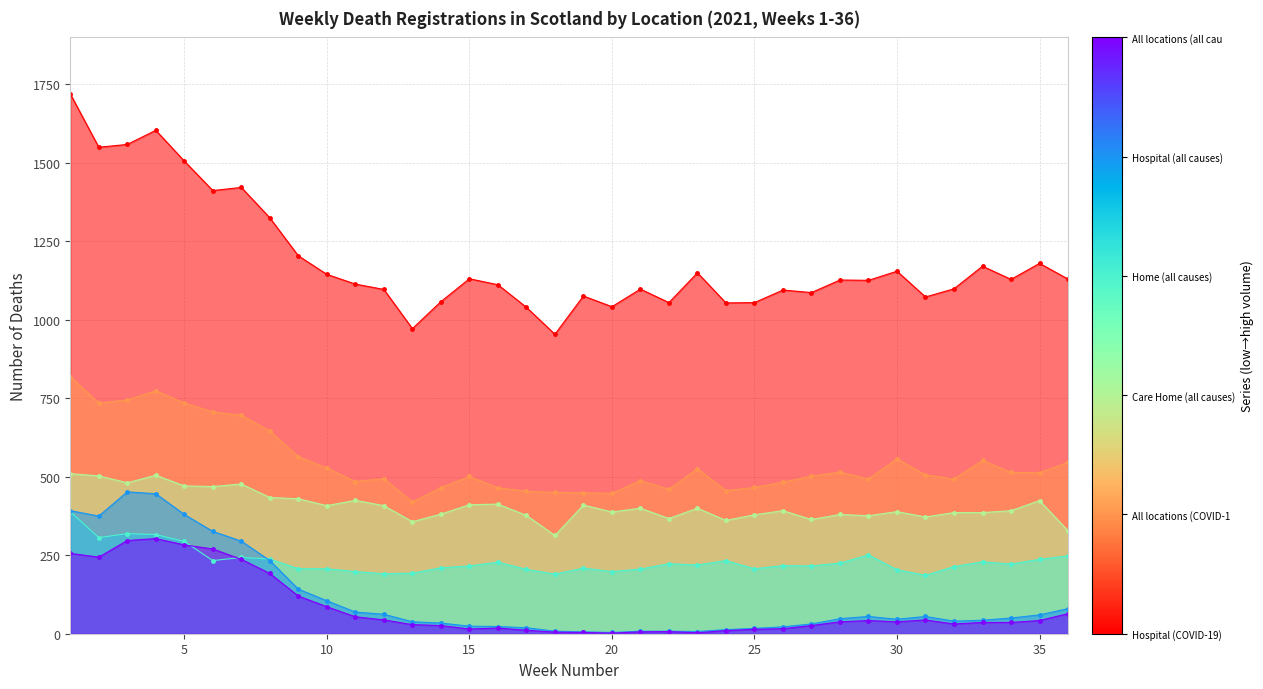

How many lines are shown in the chart?

6